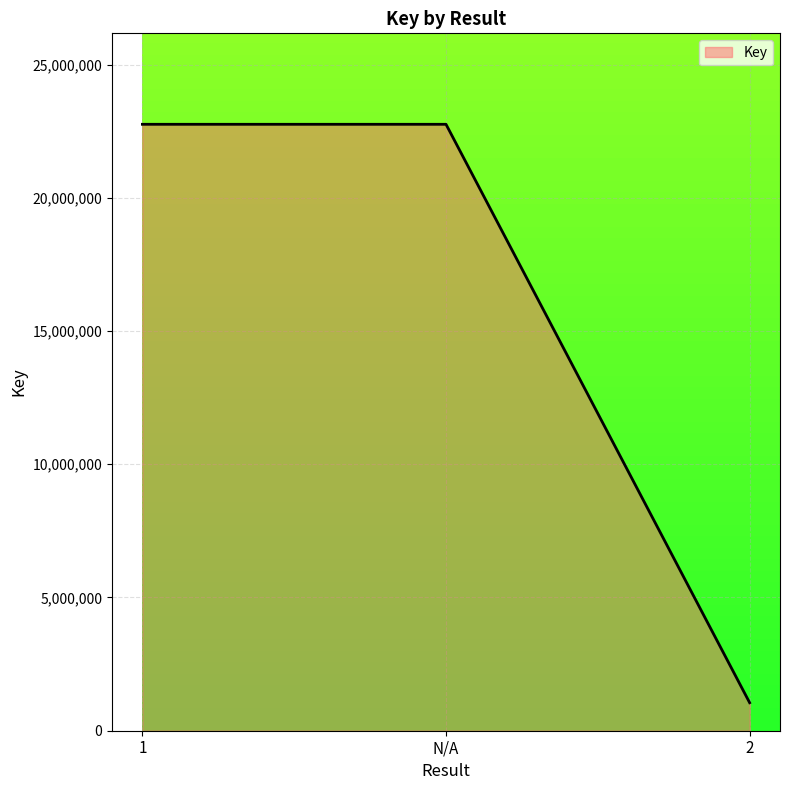

What is the average value?

15522668